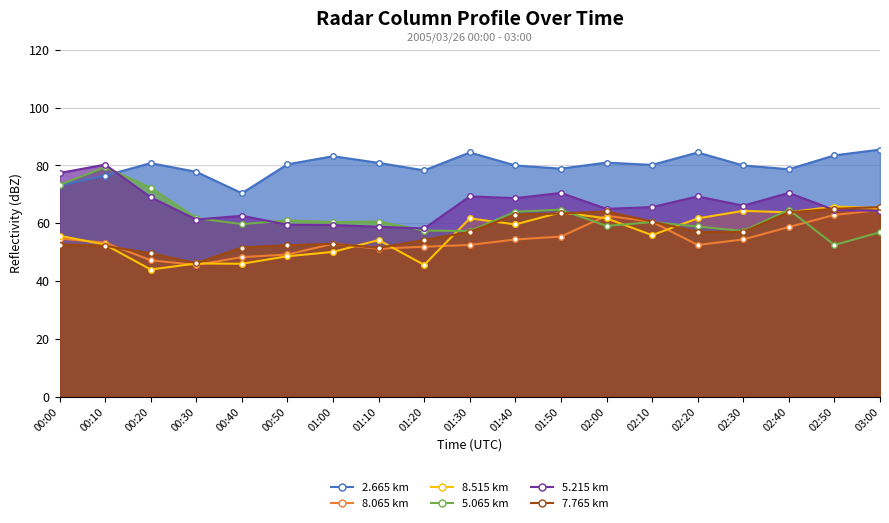

Which series changed the most between 00:40 and 02:10?

8.065